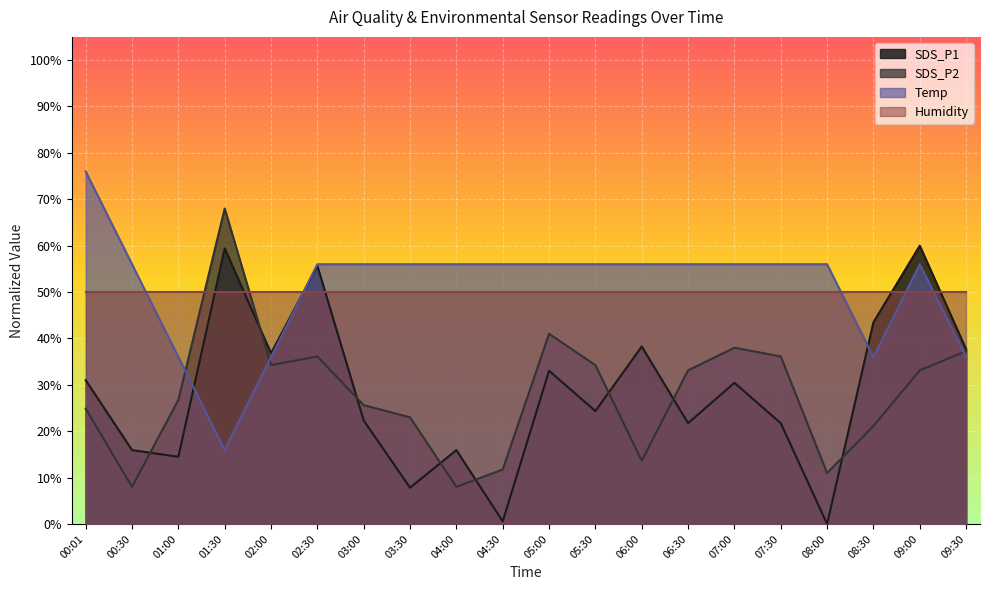

After their last crossing, which series has the higher values: Temp or SDS_P1?

SDS_P1